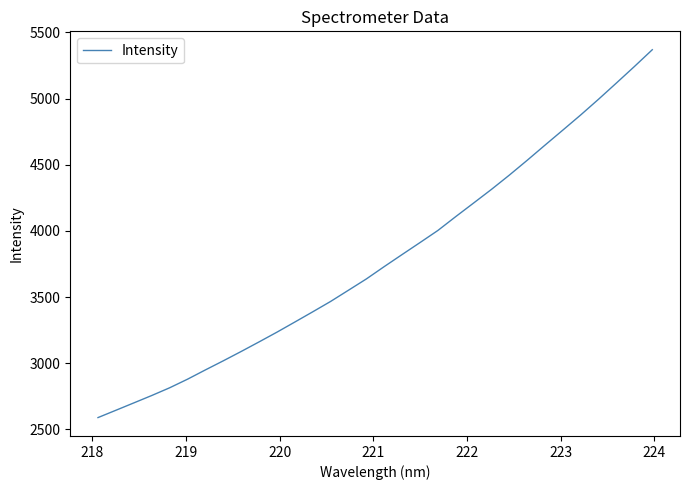

What is the greatest value displayed?

5369.3